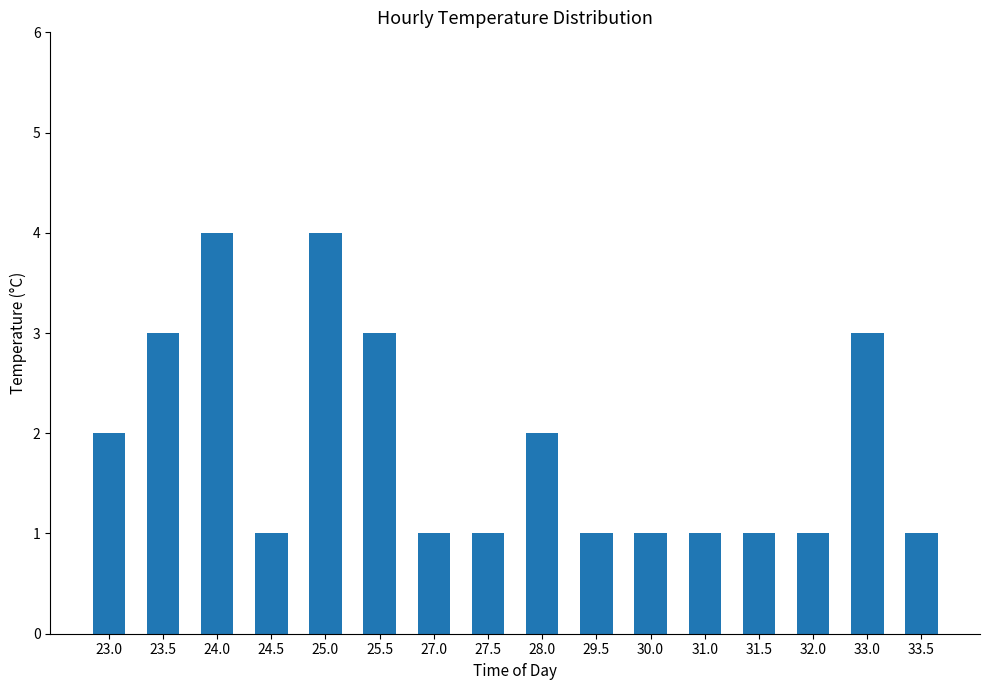

Approximately how many times larger is the value at 25.0 compared to 31.5?

4.0